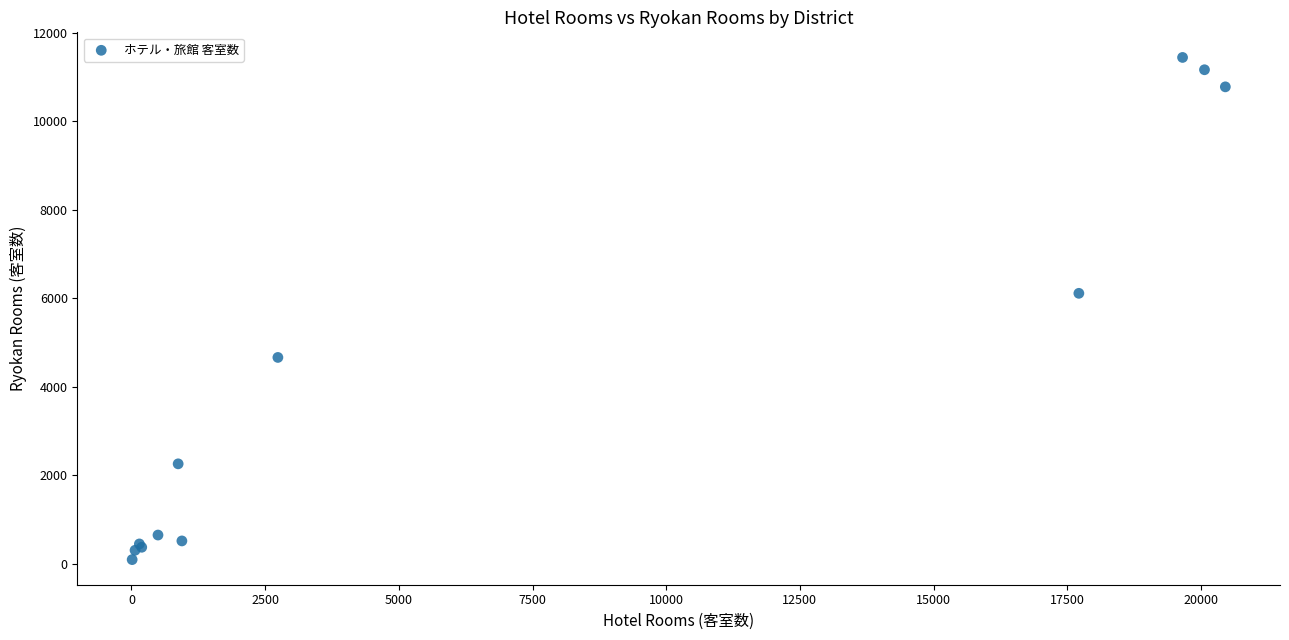

What Y value in the scatter plot is closest to 5767?

6111